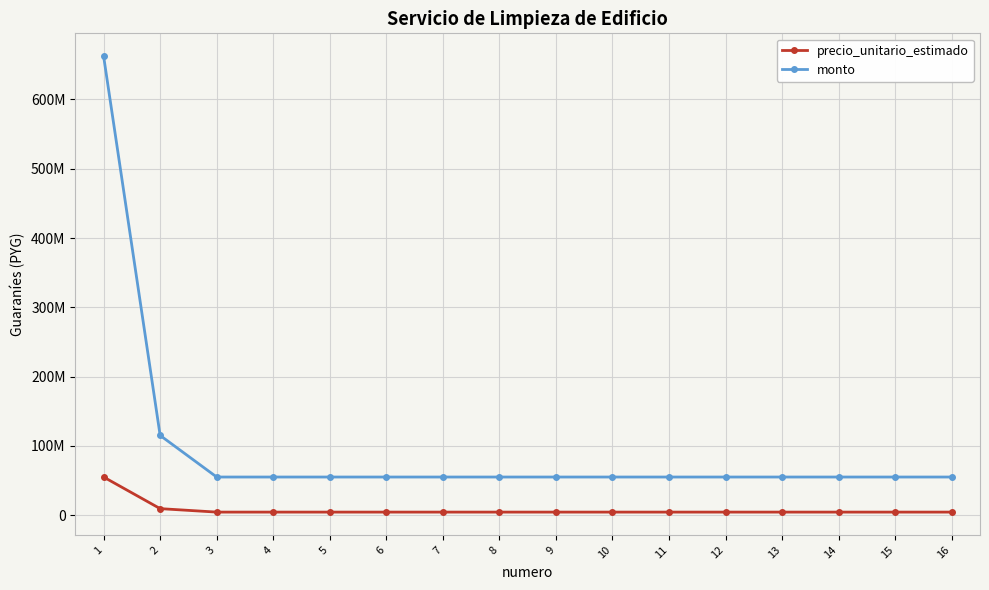

Rank the series at 13 from highest to lowest value.

monto, precio_unitario_estimado